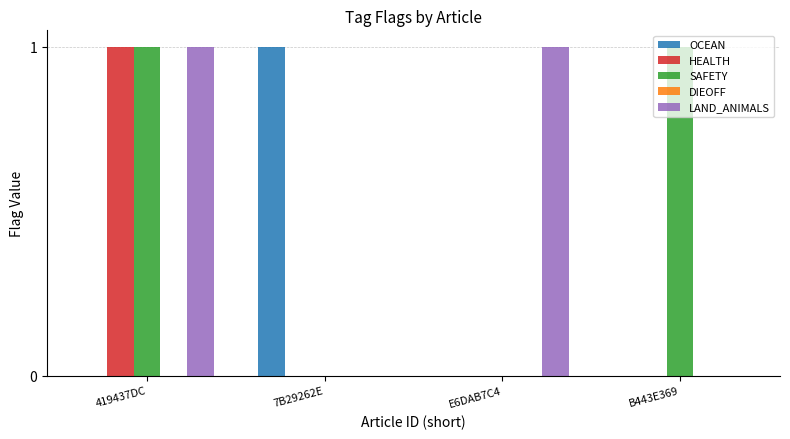

The value of OCEAN at 7B29262E is 2. True or false?

False